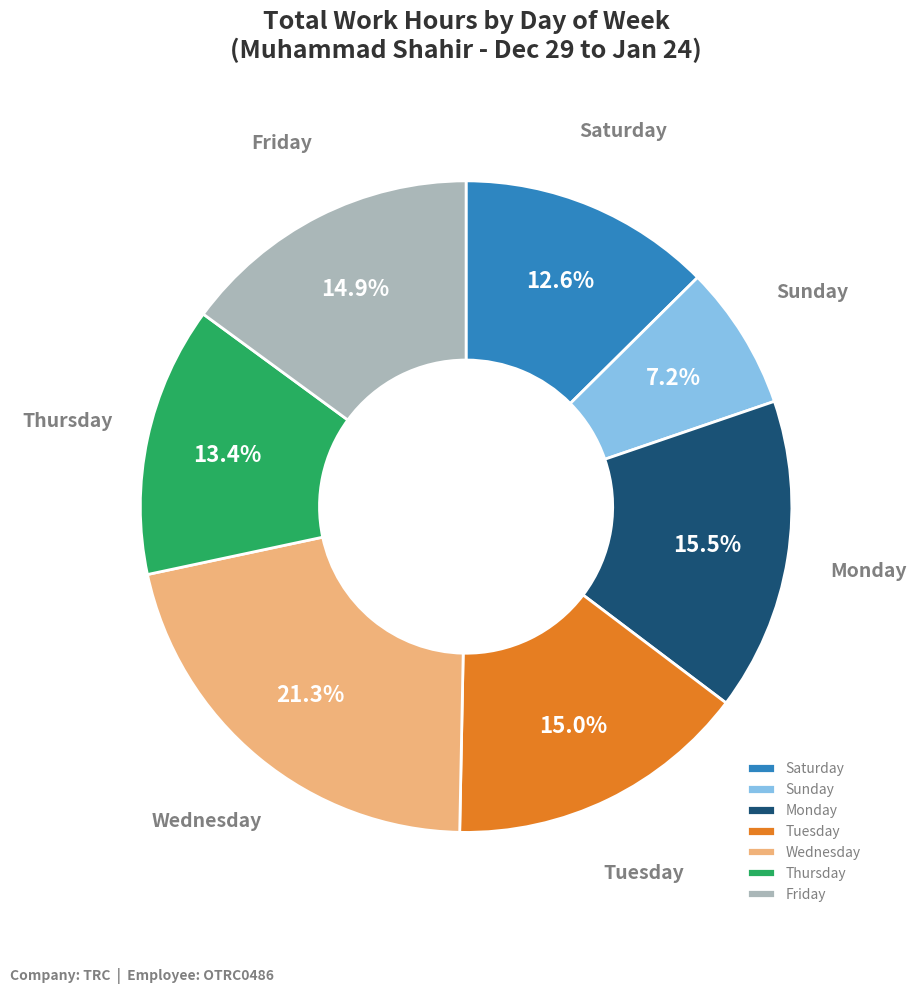

Does Wednesday represent more than half of the total?

No